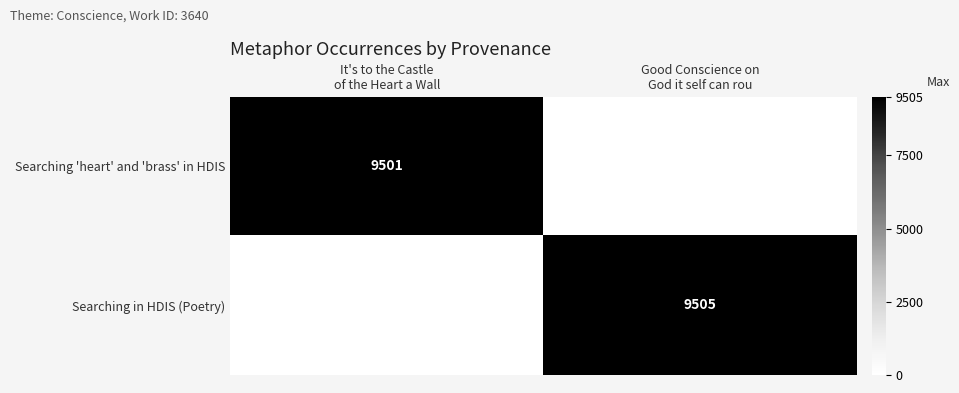

List the labels in order of Searching 'heart' and 'brass' in HDIS value, largest first.

It's to the Castle of the Heart a Wall, Good Conscience on God it self can rou